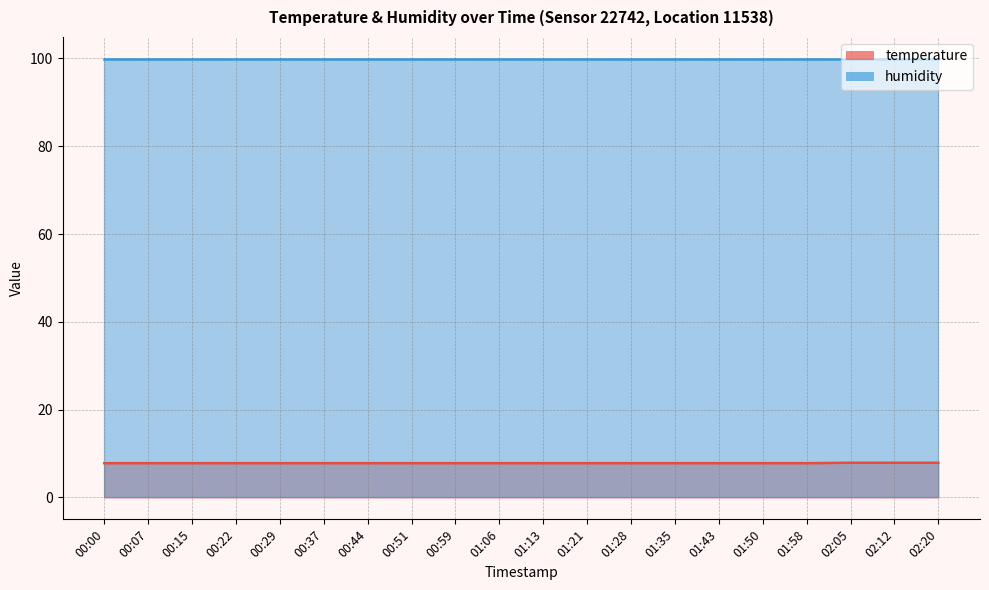

What position from the left is 01:58?

17